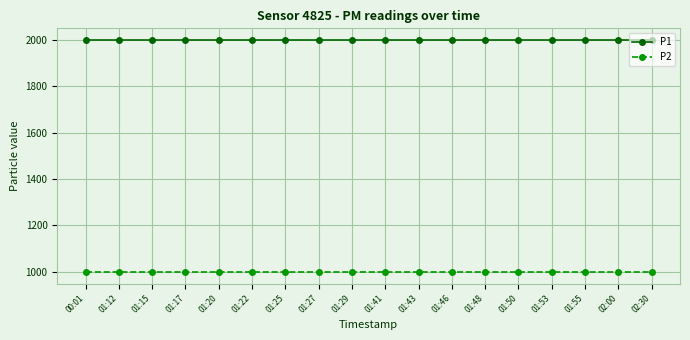

Rank the series by their average value, from highest to lowest.

P1, P2